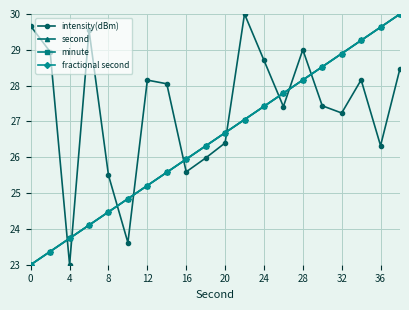

True or false: second and minute cross at least once.

False